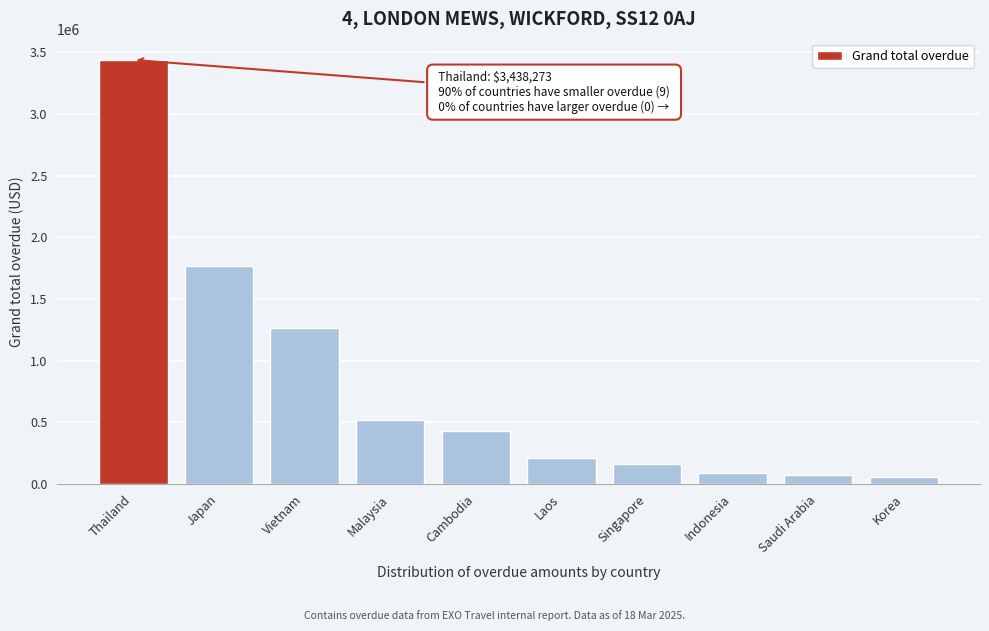

What is the change in value from Thailand to Singapore?

-3275981.3